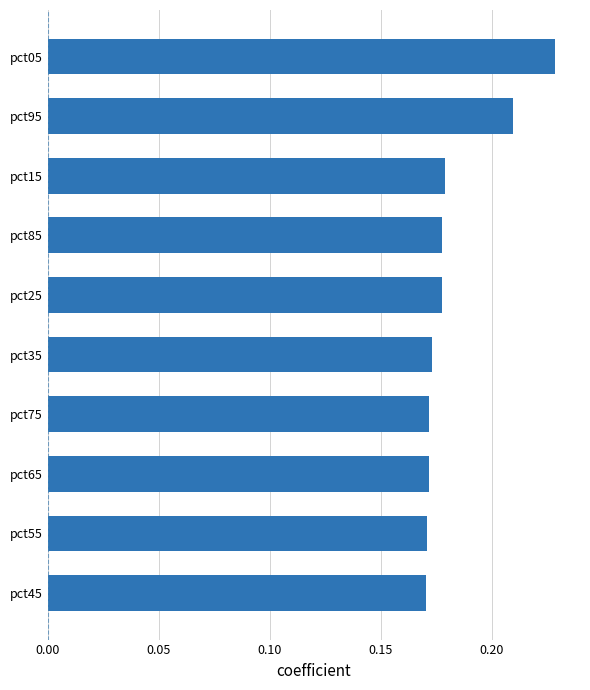

At which category does the chart reach its peak across all series?

pct05